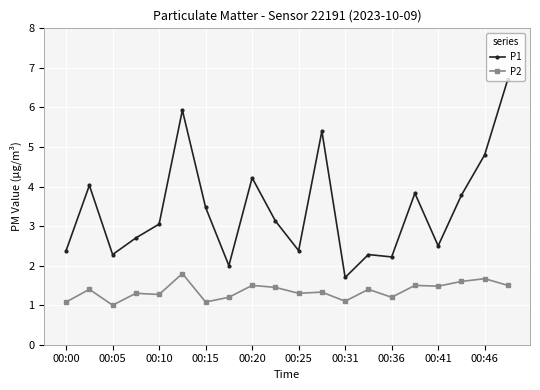

What is the average value of the P2 series?

1.4